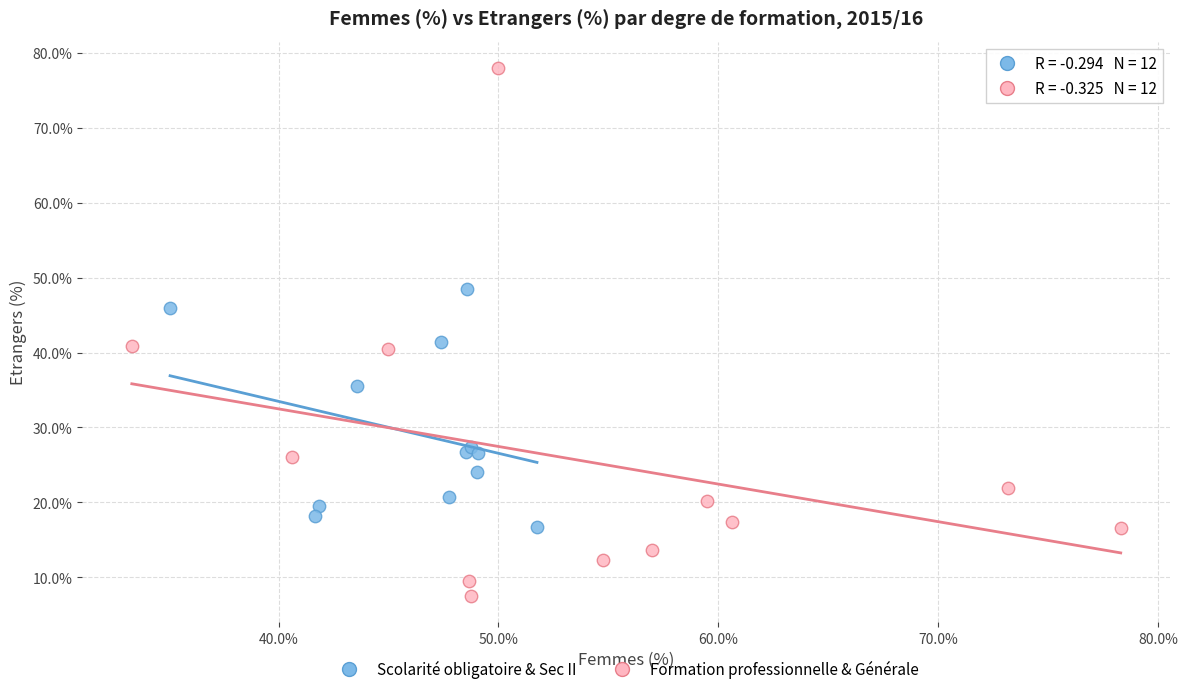

Which series reaches the minimum Y coordinate?

Formation professionnelle & Générale